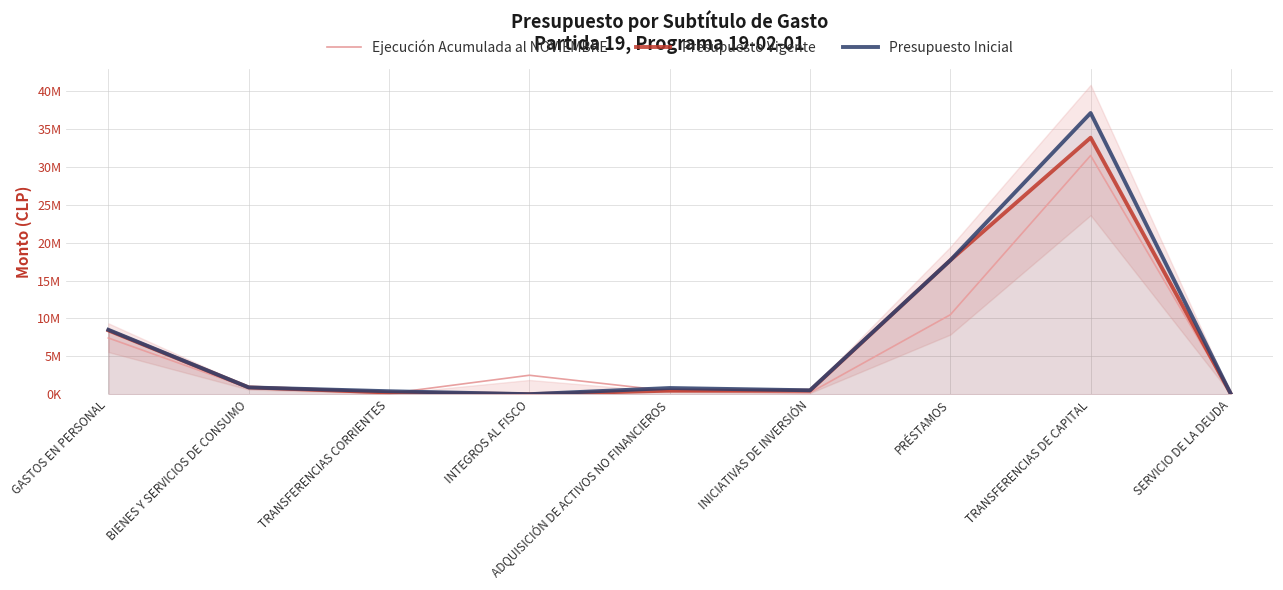

What is the difference between the highest and lowest values at ADQUISICIÓN DE ACTIVOS NO FINANCIEROS?

388945